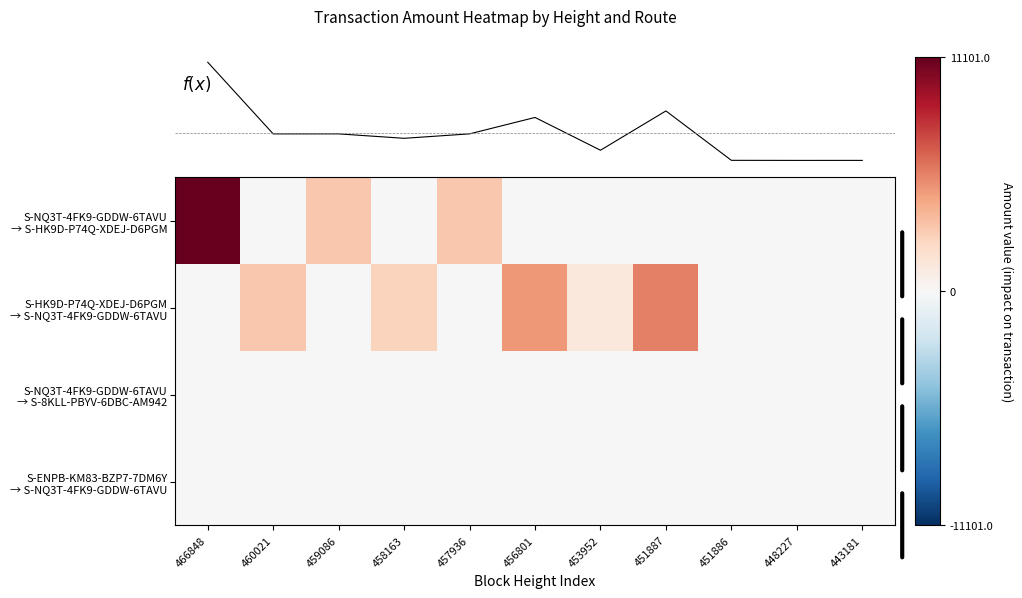

Which series has the largest range (max minus min)?

S-NQ3T-4FK9-GDDW-6TAVU → S-HK9D-P74Q-XDEJ-D6PGM